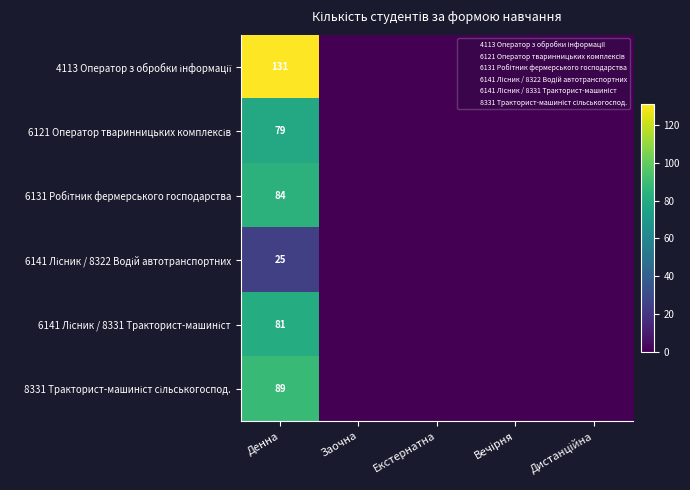

How many data points does each series have?

5